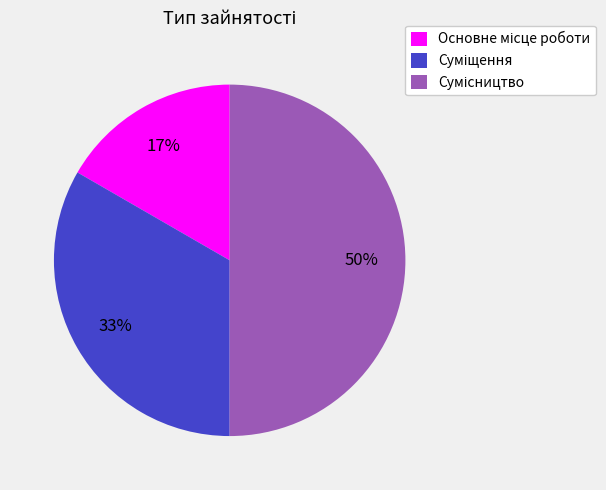

To the nearest percent, what is the difference between the largest and smallest slice percentages?

33%